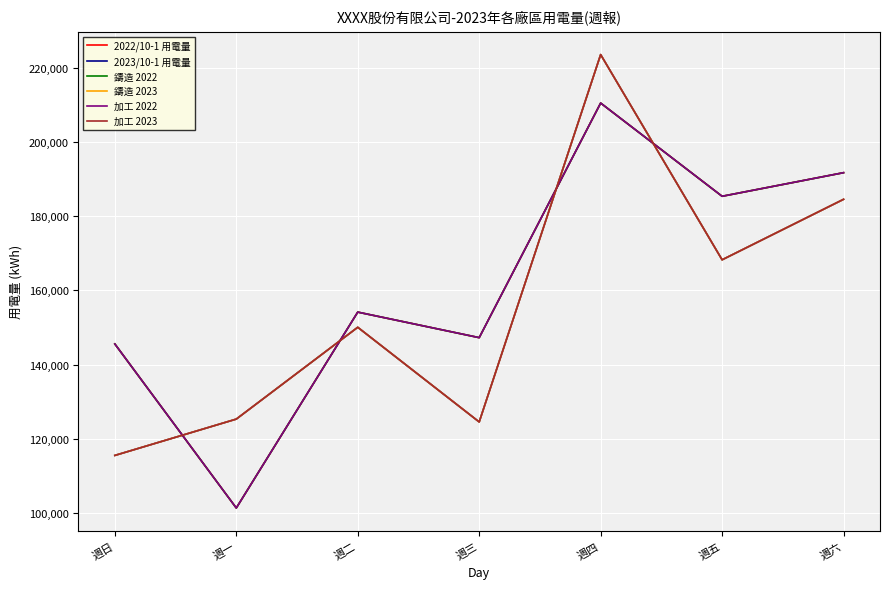

Which series has the largest total across all categories?

2022/10-1 用電量